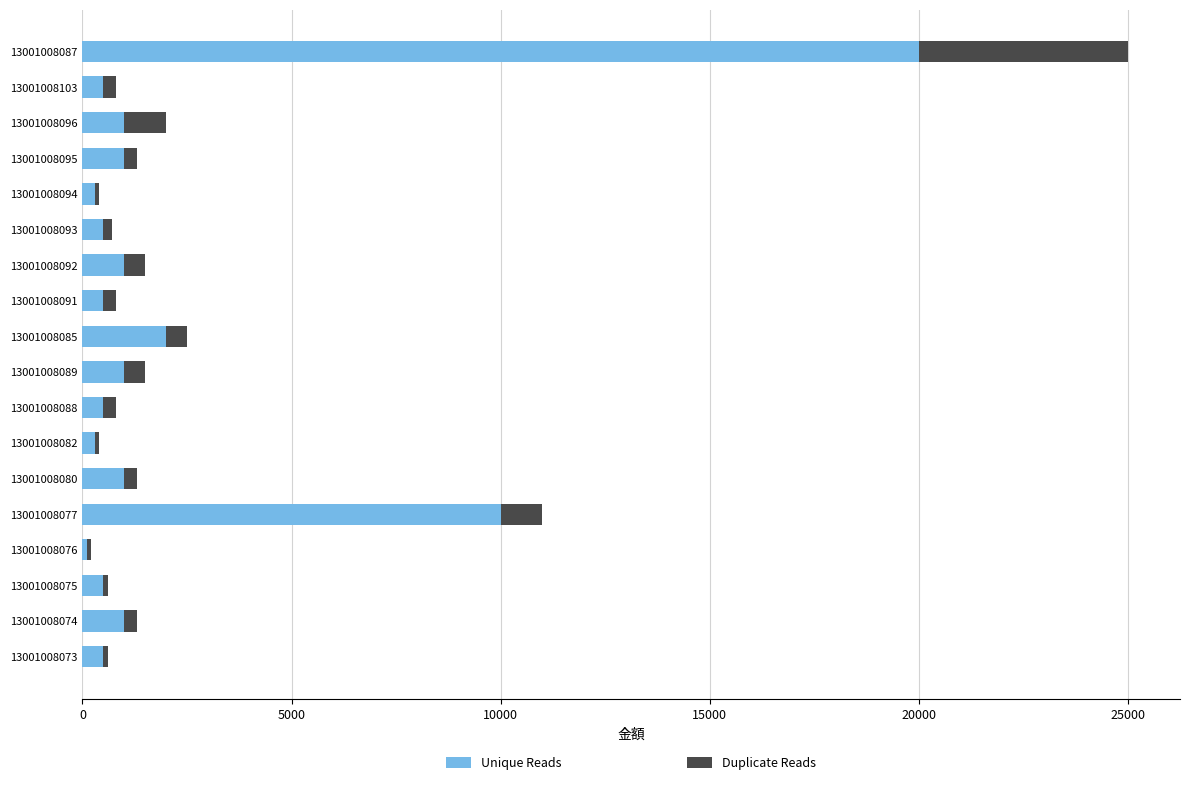

The value of Unique Reads at 13001008087 is 13592. True or false?

False